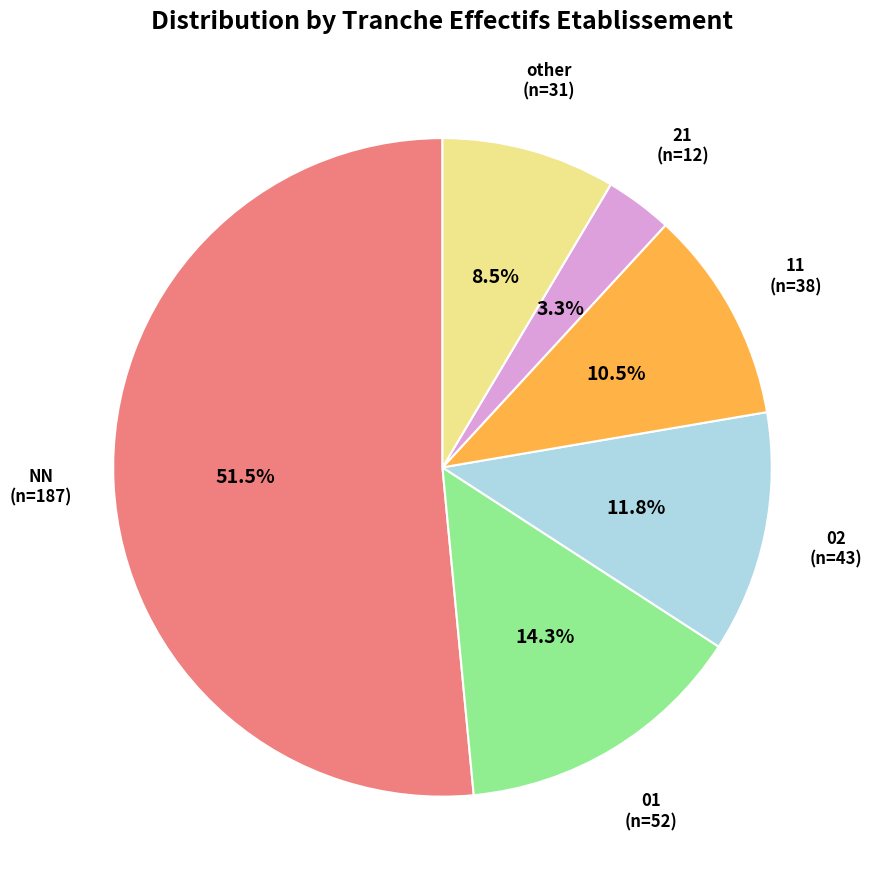

Which category has the biggest portion of the pie?

NN